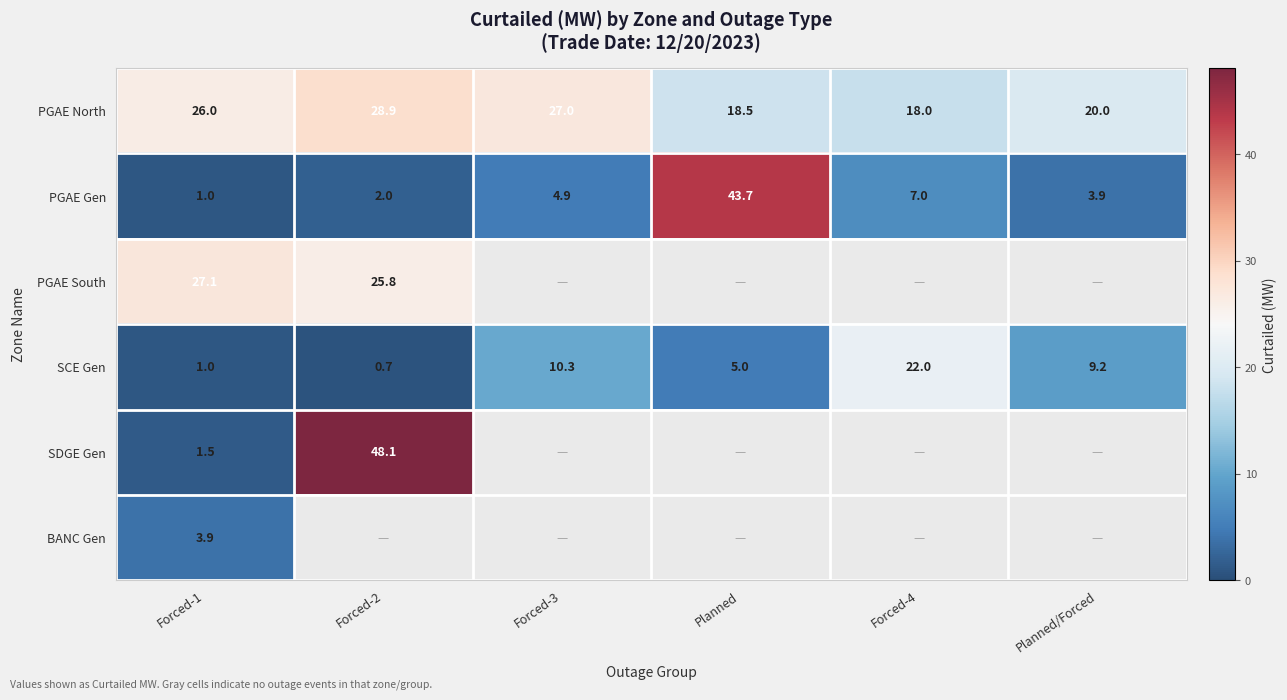

What is the difference between the maximum and minimum values in the PGAE Gen series?

42.7